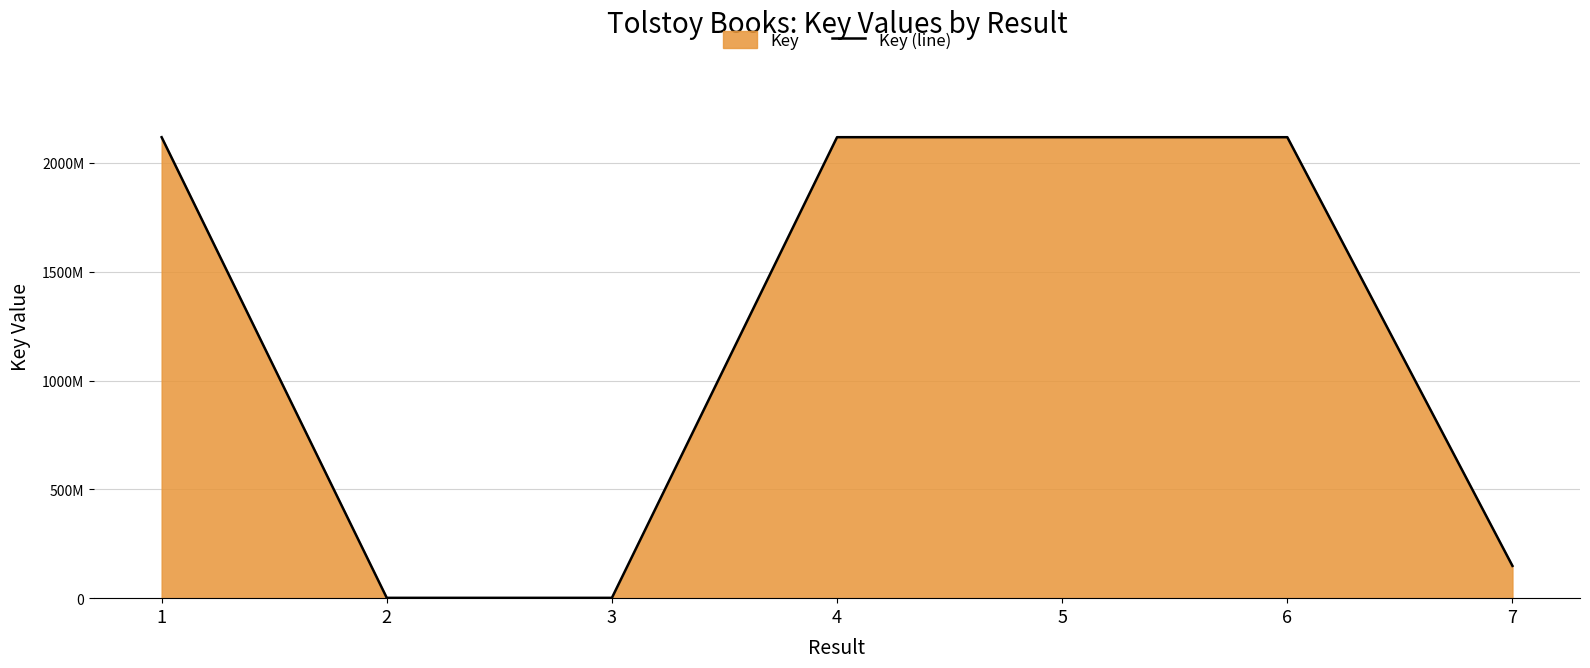

How many points are lower than both their immediate neighbors (excluding endpoints)?

1